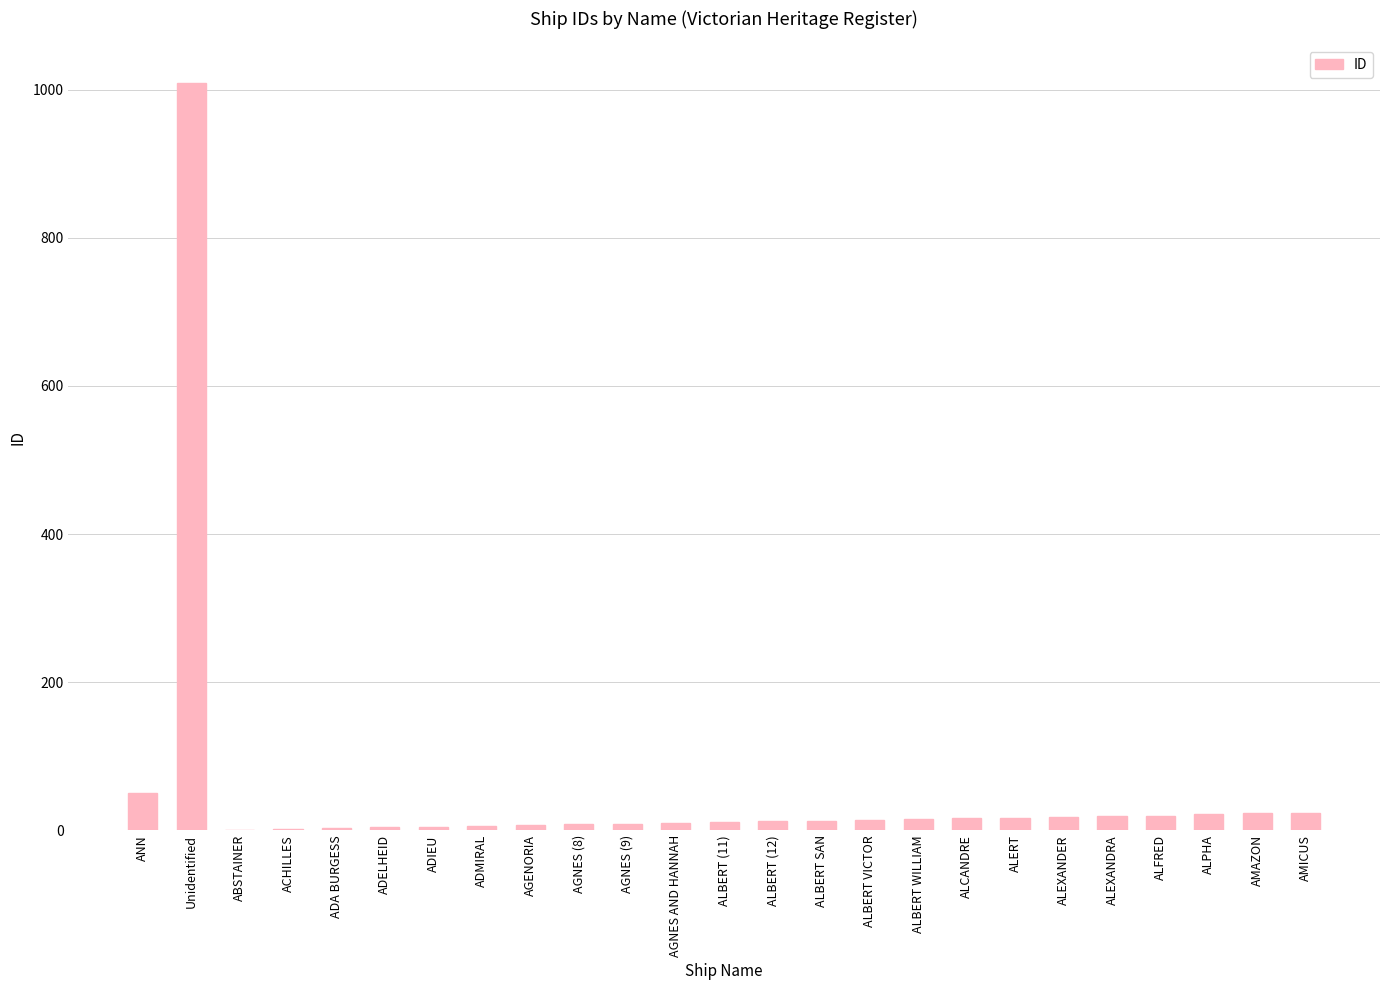

Are the bars horizontal?

No